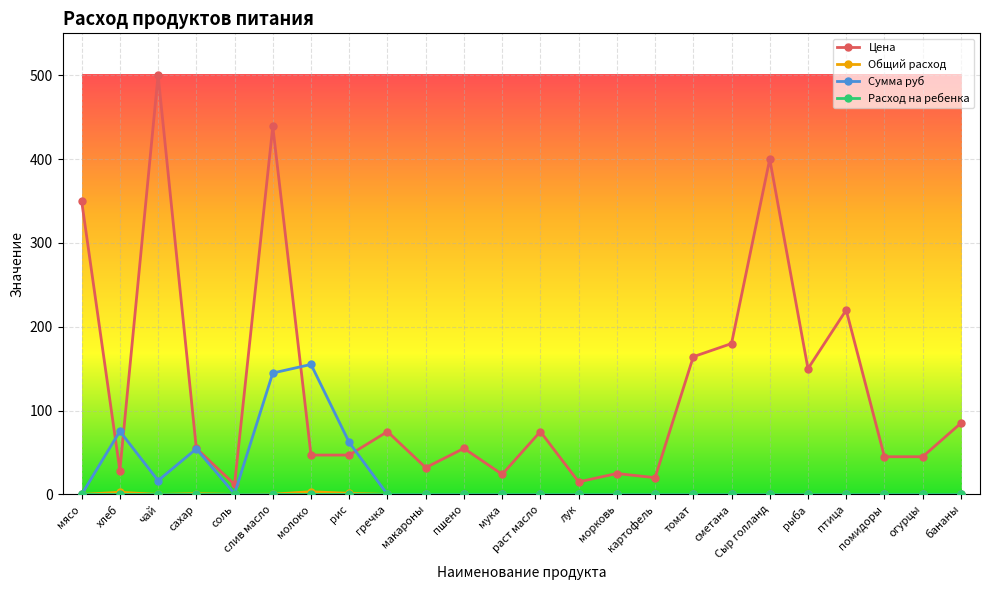

What is the difference between the highest and lowest values at раст масло?

75.0